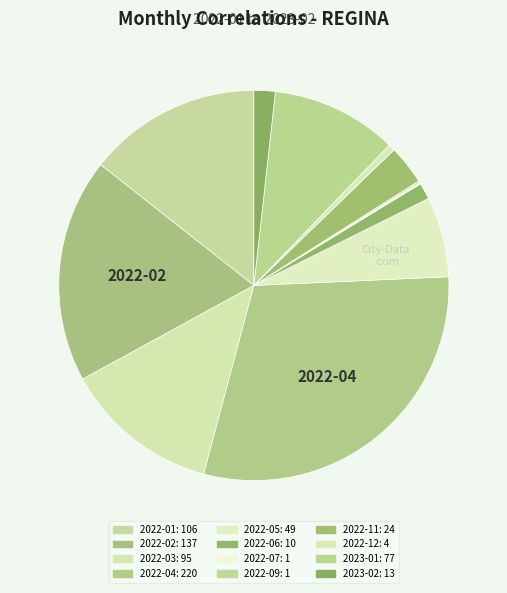

Approximately how many times larger is the value at 2023-01 compared to 2023-02?

5.9